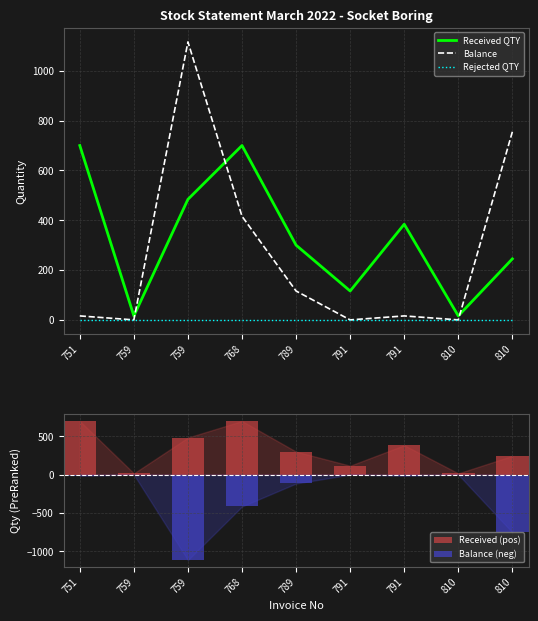

Reading left to right, list all the values displayed in this chart.

Received QTY: 700	16	484	700	300	116	384	16	245
Balance: 16	0	1116	416	116	0	16	0	755
Rejected QTY: 0	0	0	0	0	0	0	0	0
Received (pos): 700	16	484	700	300	116	384	16	245
Balance (neg): -16	0	-1116	-416	-116	0	-16	0	-755